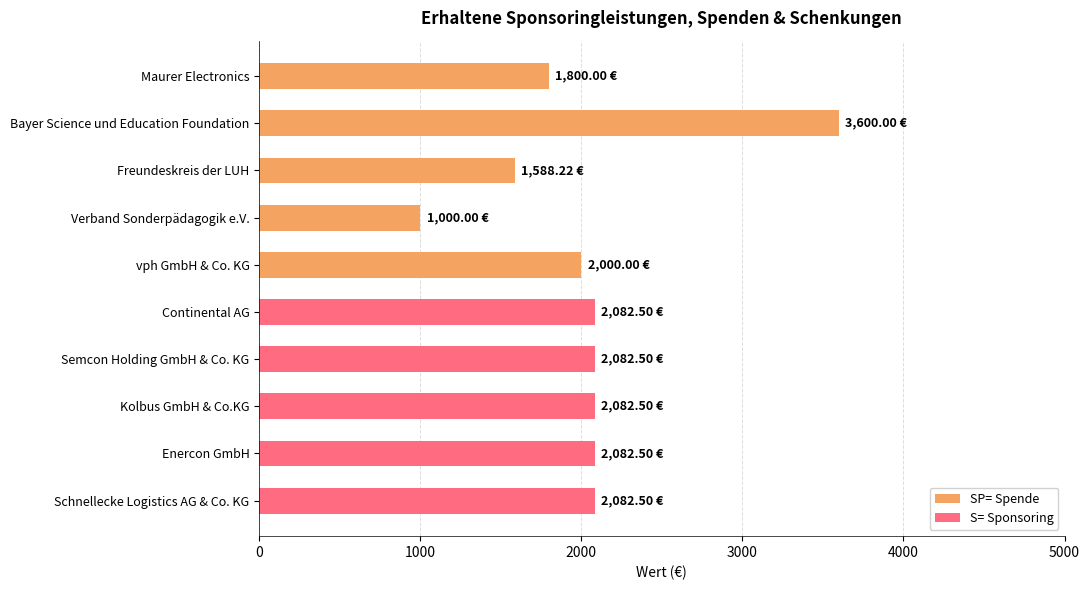

Rank the series by their maximum value, from highest to lowest.

SP= Spende, S= Sponsoring